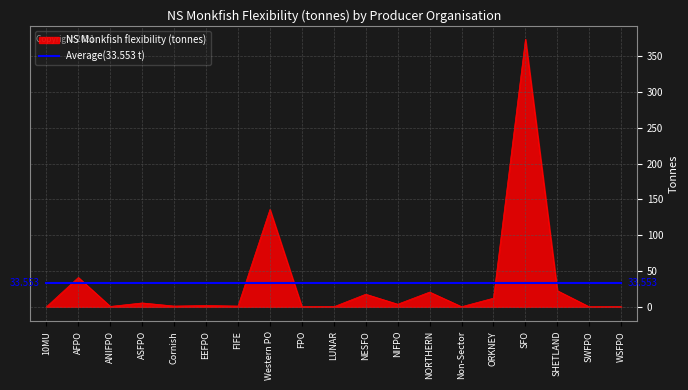

Where is NS Monkfish flexibility (tonnes) nearest to the value 186?

Western PO